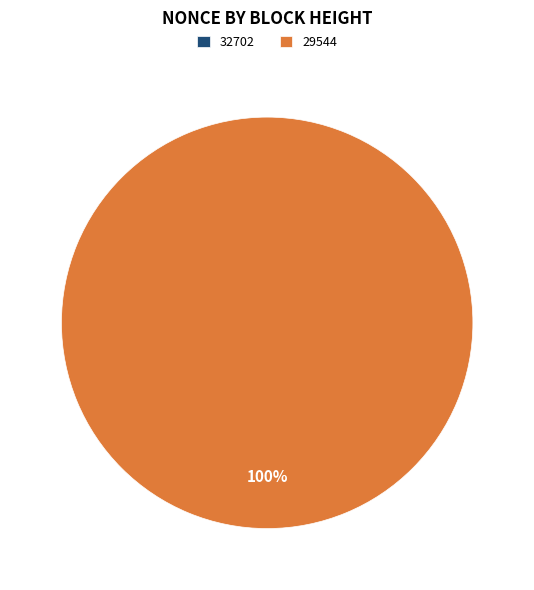

Which slice is the smallest?

32702